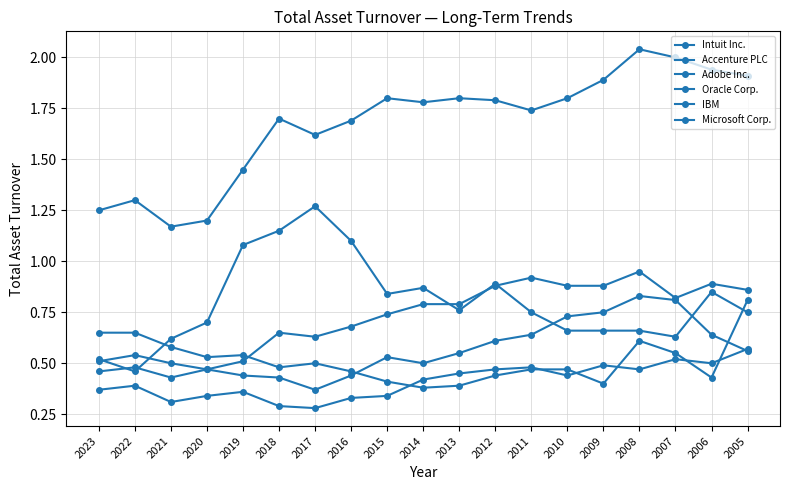

The Microsoft Corp. series shows 0.4 at 2011. True or false?

False